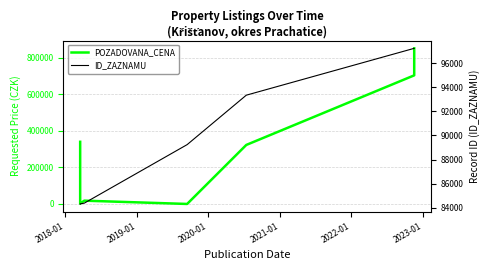

List the series in order of their overall mean, highest first.

POZADOVANA_CENA, ID_ZAZNAMU